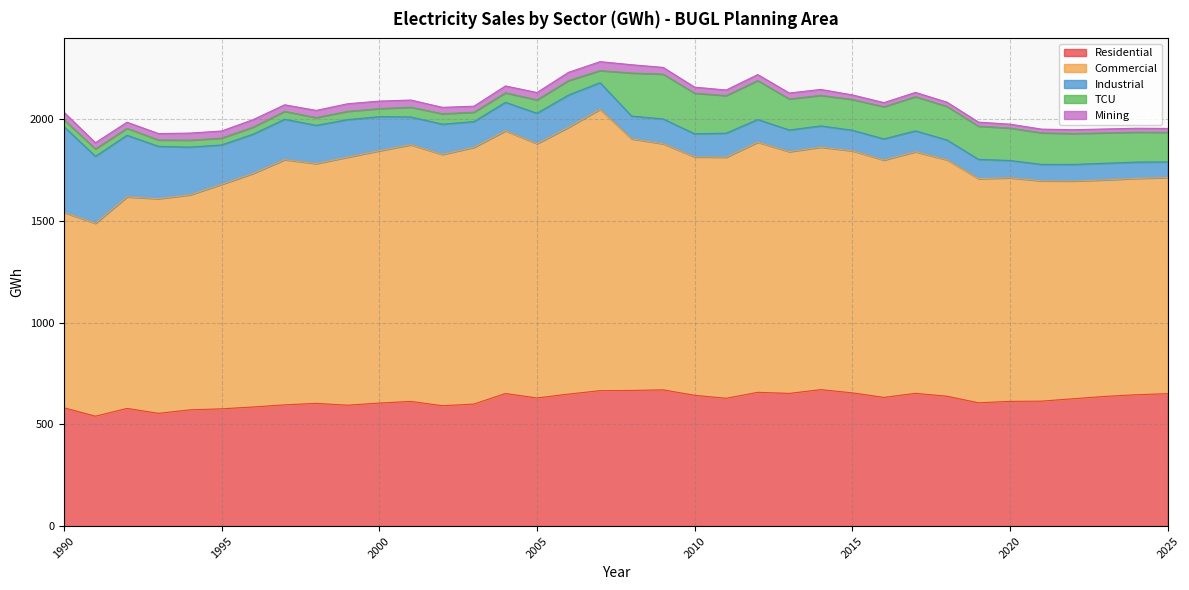

The Commercial series shows 539.8 at 2022. True or false?

False